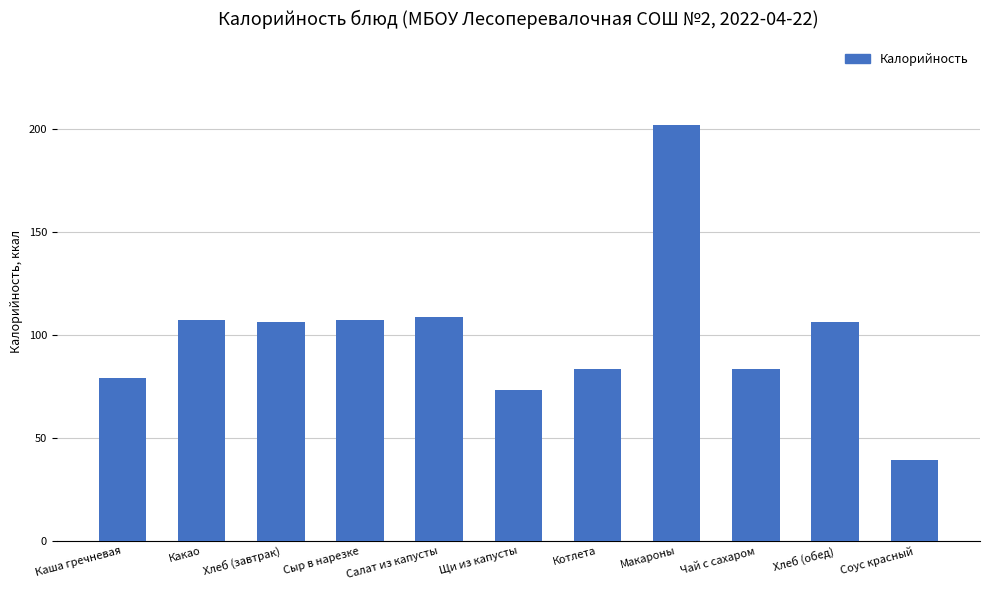

What is the average value?

99.8